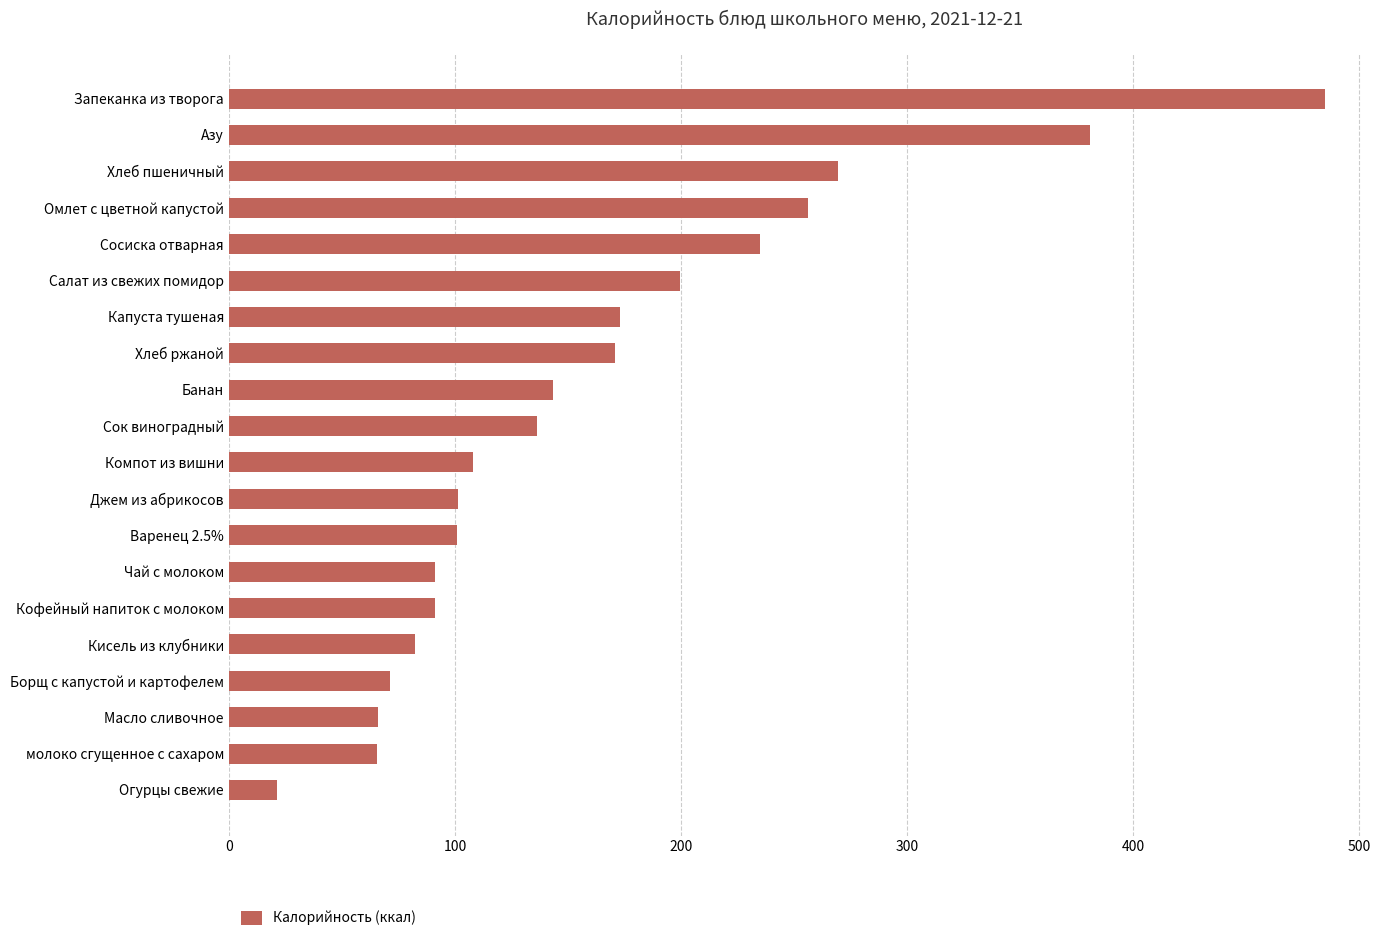

Which has a higher value, Огурцы свежие or Масло сливочное?

Масло сливочное